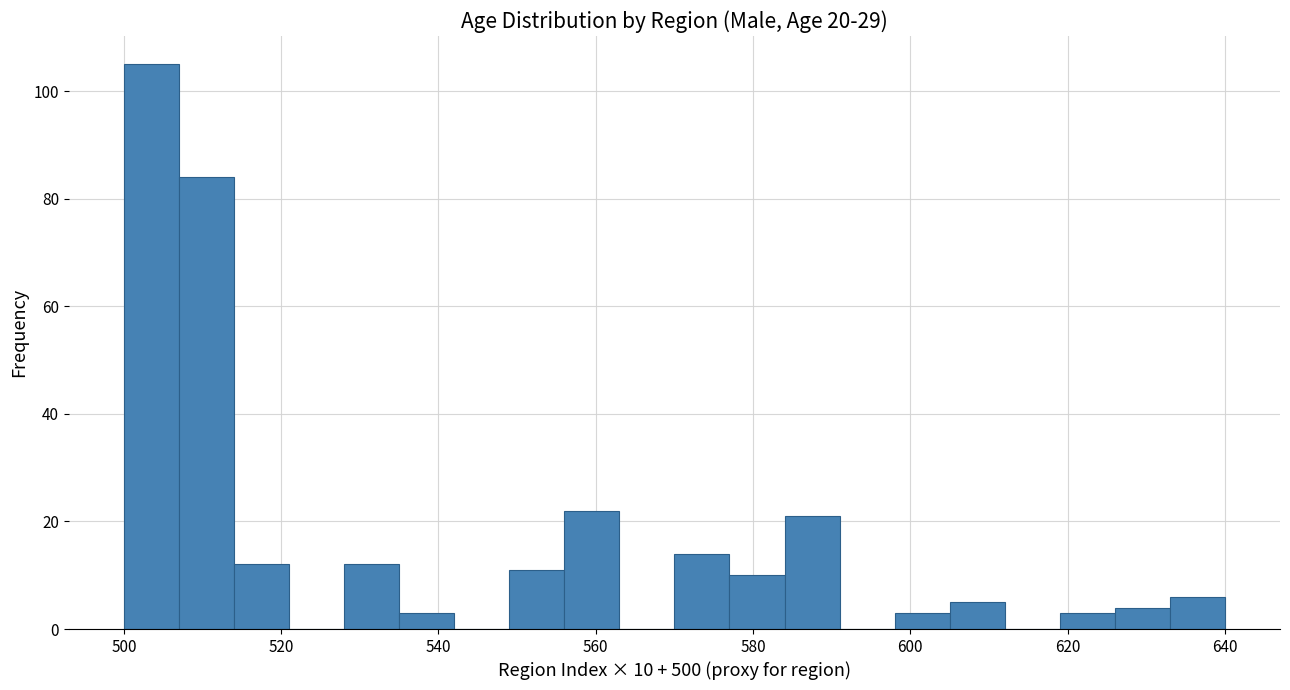

Around what value on the x-axis is the tallest bar? Give the approximate position of its centre, as read against the axis.

504